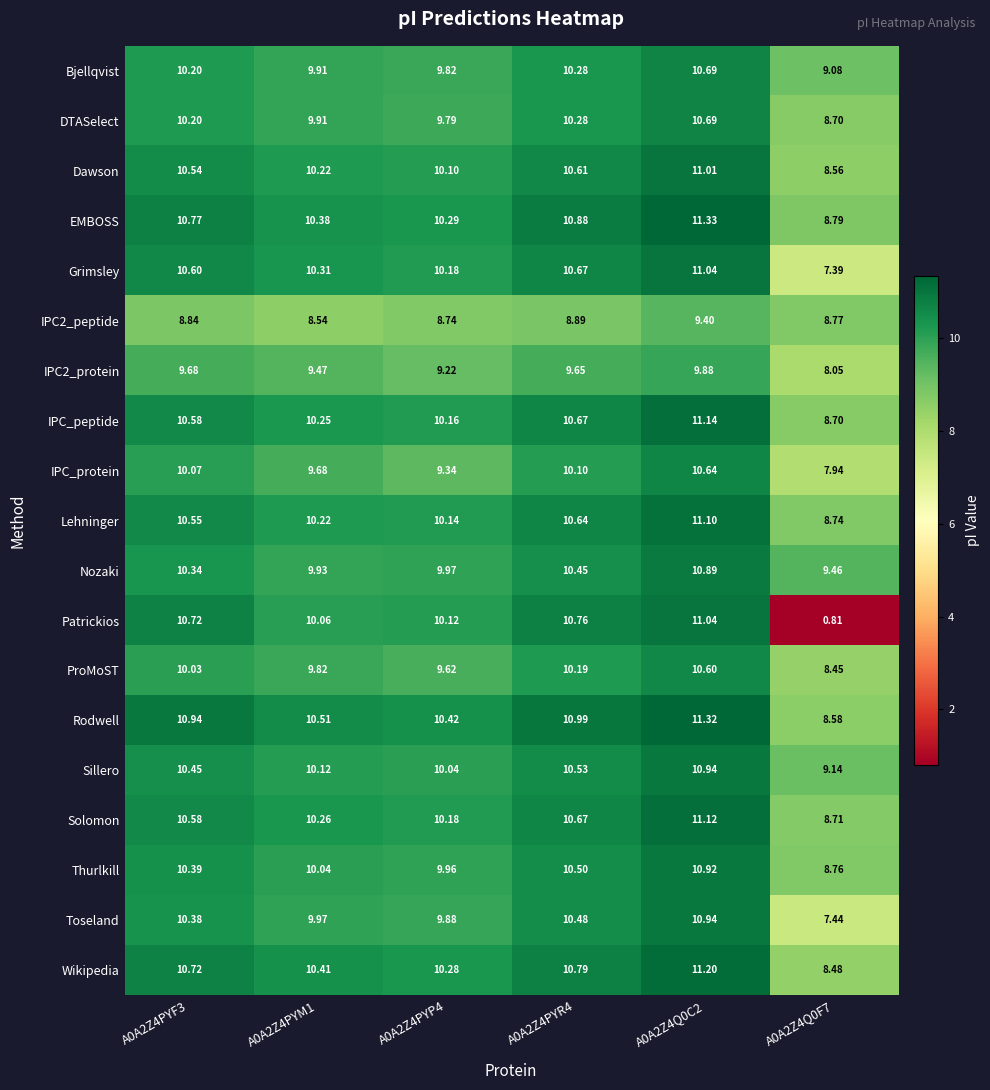

Which label corresponds to the smallest value in the chart?

A0A2Z4Q0F7